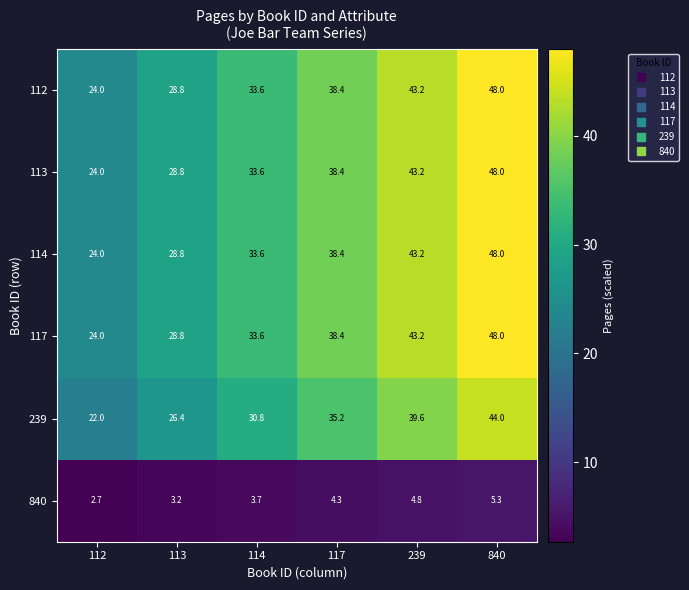

Read the 840 value at 114.

3.7